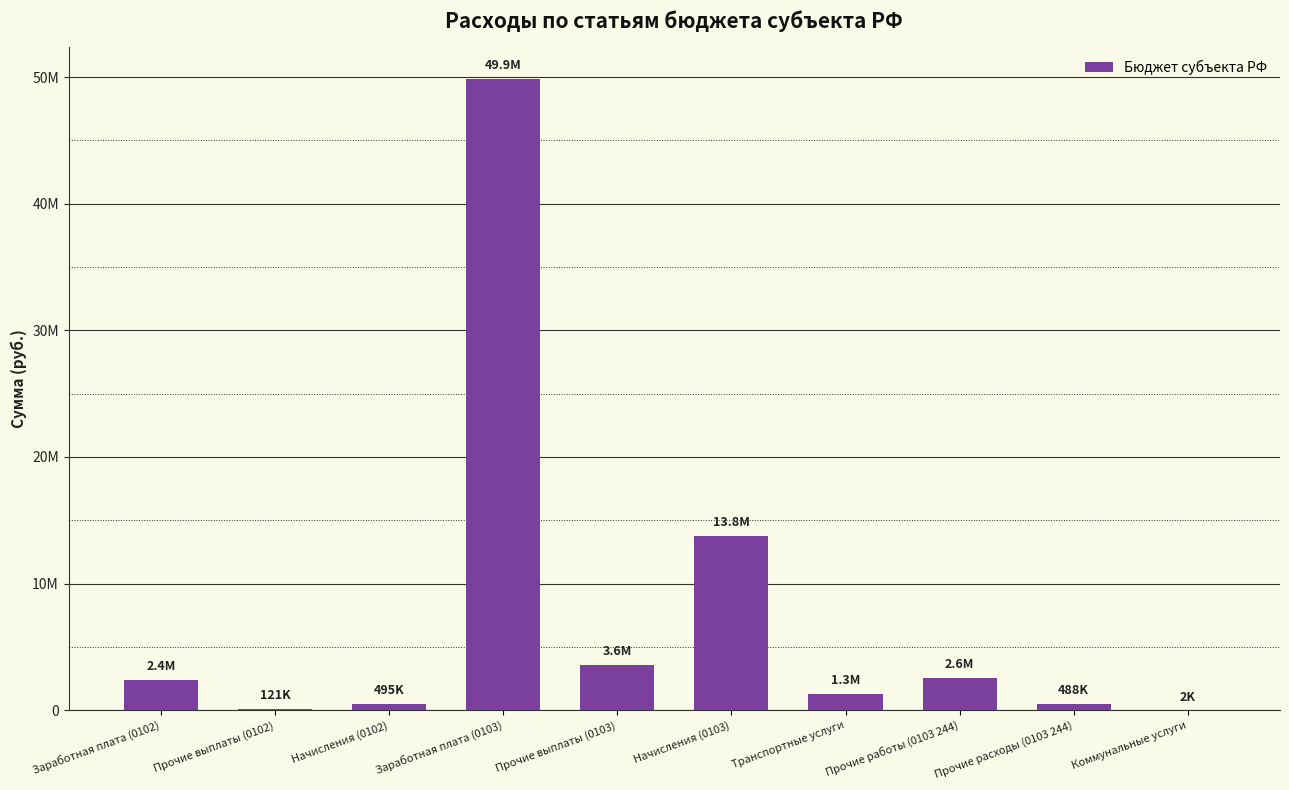

Are the bars horizontal?

No